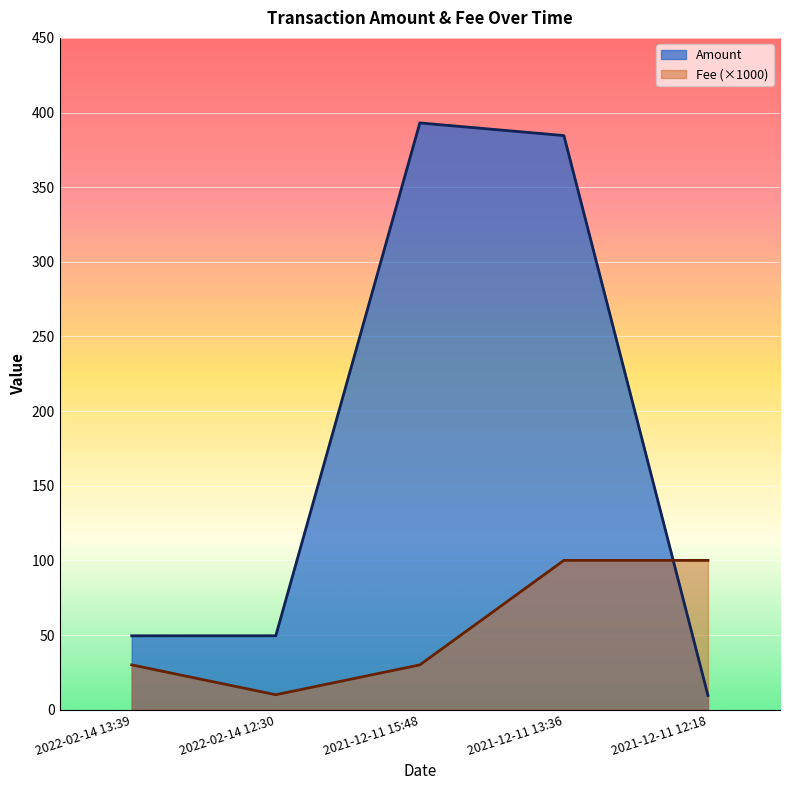

Reading left to right, extract all data points from this chart.

Amount: 2022-02-14 13:39=49.5	2022-02-14 12:30=49.5	2021-12-11 15:48=393.0	2021-12-11 13:36=384.6	2021-12-11 12:18=9.5
Fee: 2022-02-14 13:39=30.0	2022-02-14 12:30=10.0	2021-12-11 15:48=30.0	2021-12-11 13:36=100.0	2021-12-11 12:18=100.0